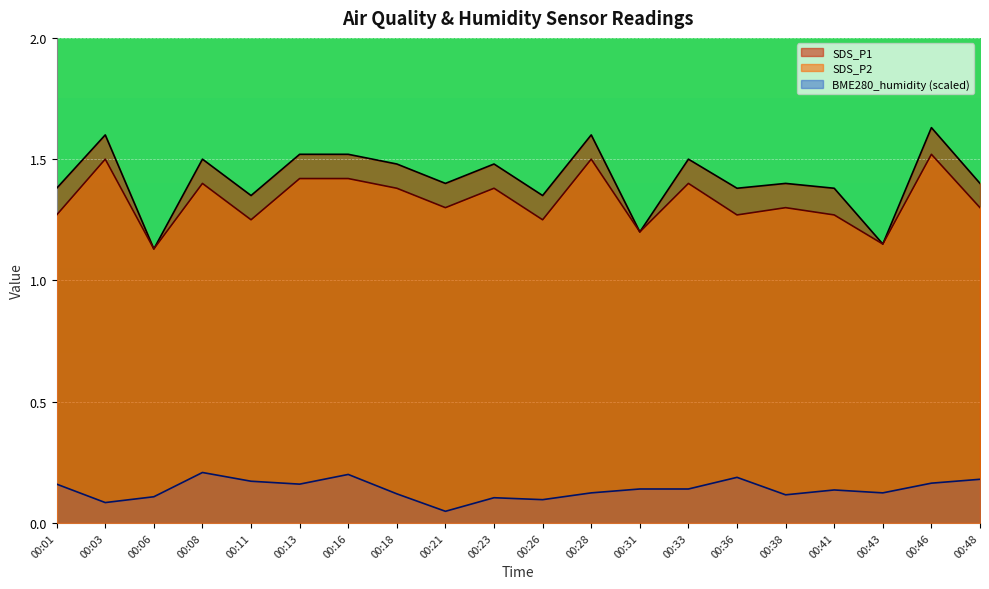

Is the value of SDS_P1 at 00:23 greater than the value of SDS_P2 at 00:21?

Yes